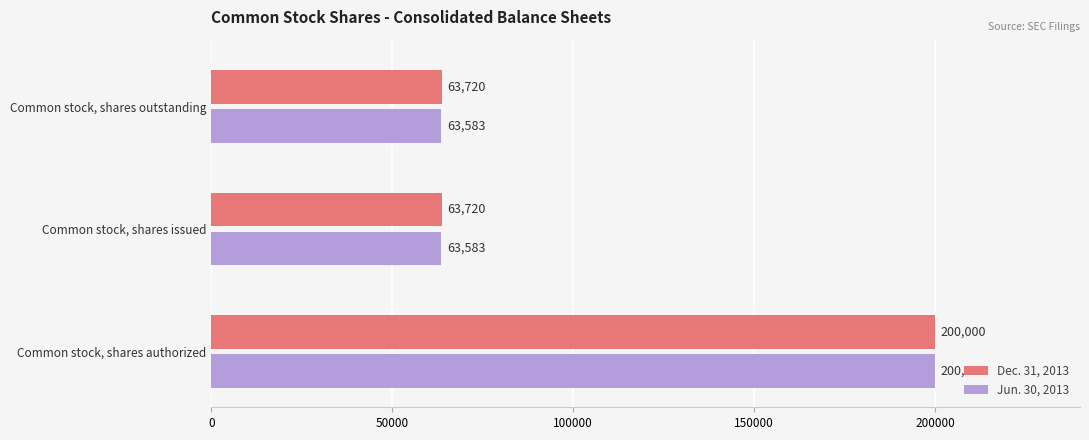

Between Common stock, shares authorized and Common stock, shares issued, which series saw the biggest shift?

Jun. 30, 2013